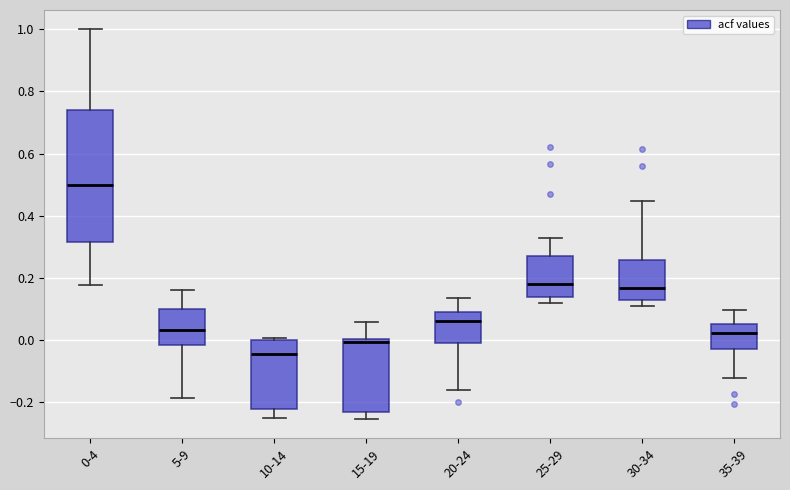

Reading left to right, read every box against the y-axis: the position of its median line, the range the box covers, and the ends of its whiskers. The values are not printed on the chart, so give them approximately, as read against the axis.

0-4: median 0.50, box 0.32 to 0.74, whiskers 0.18 to 1.00
5-9: median 0.04, box -0.02 to 0.10, whiskers -0.18 to 0.16
10-14: median -0.04, box -0.22 to 0.00, whiskers -0.26 to 0.00 (just above the box's upper edge)
15-19: median 0.00 (just below the box's upper edge), box -0.24 to 0.00, whiskers -0.26 to 0.06
20-24: median 0.06, box -0.02 to 0.10, whiskers -0.16 to 0.14
25-29: median 0.18, box 0.14 to 0.26, whiskers 0.12 to 0.32
30-34: median 0.16, box 0.12 to 0.26, whiskers 0.10 to 0.44
35-39: median 0.02, box -0.04 to 0.06, whiskers -0.12 to 0.10